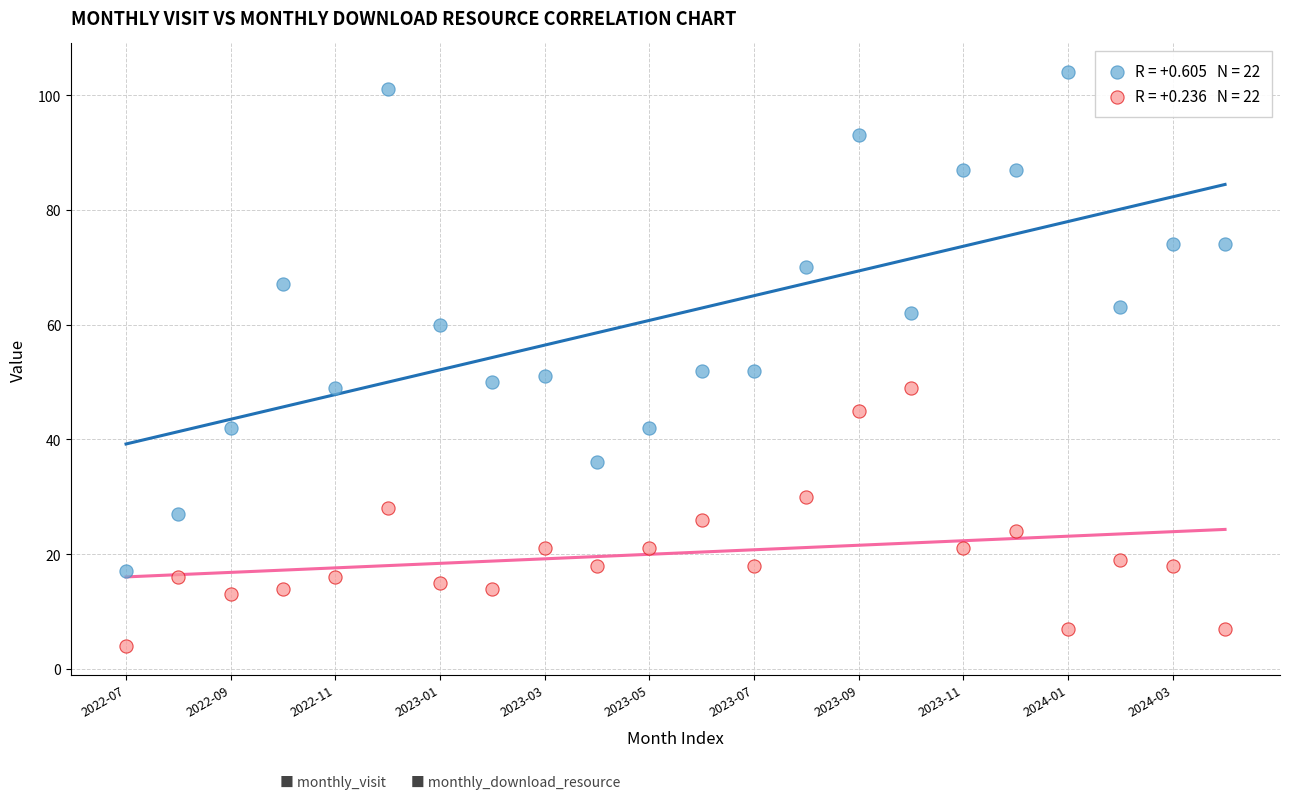

Across all data points, what is the range of Y values (max minus min)?

100